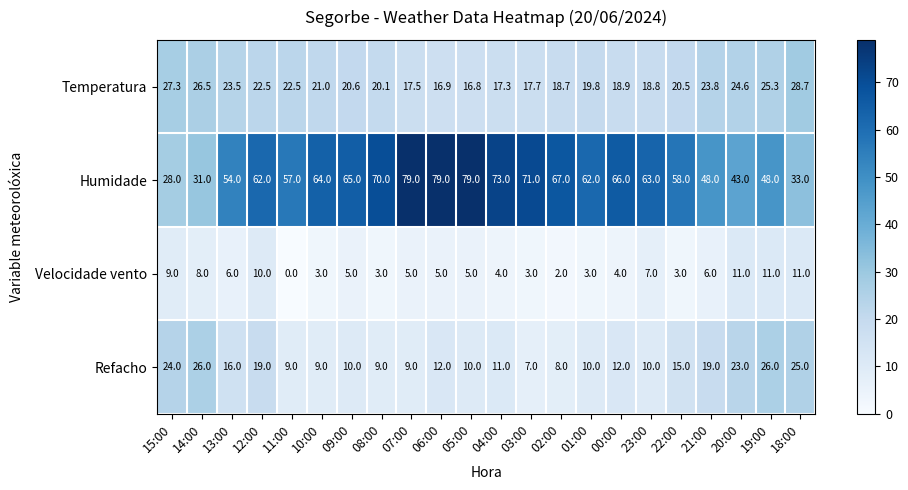

What is the average value of the Humidade series?

59.1